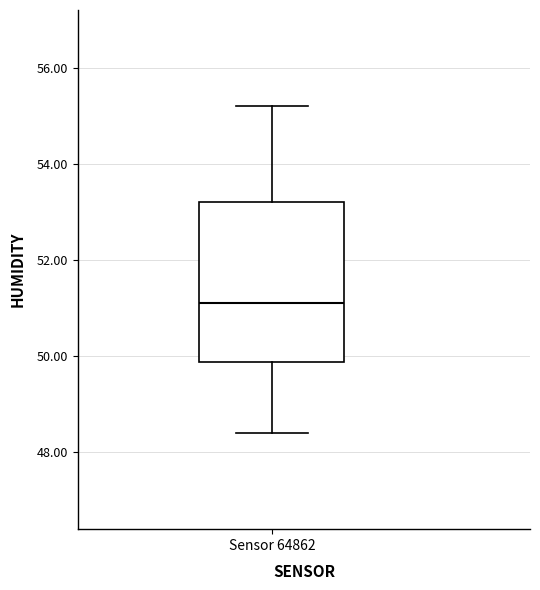

Read this box plot against the y-axis: the position of the median line, the range covered by the box, and the ends of both whiskers. The values are not printed on the chart, so give them approximately, as read against the axis.

median 51.2, box 49.8 to 53.2, whiskers 48.4 to 55.2